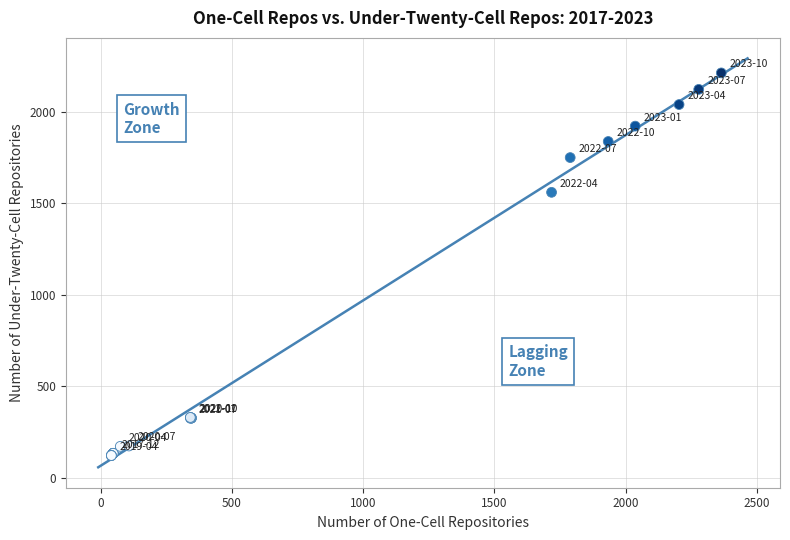

What Y value in the scatter plot is closest to 1168?

1561